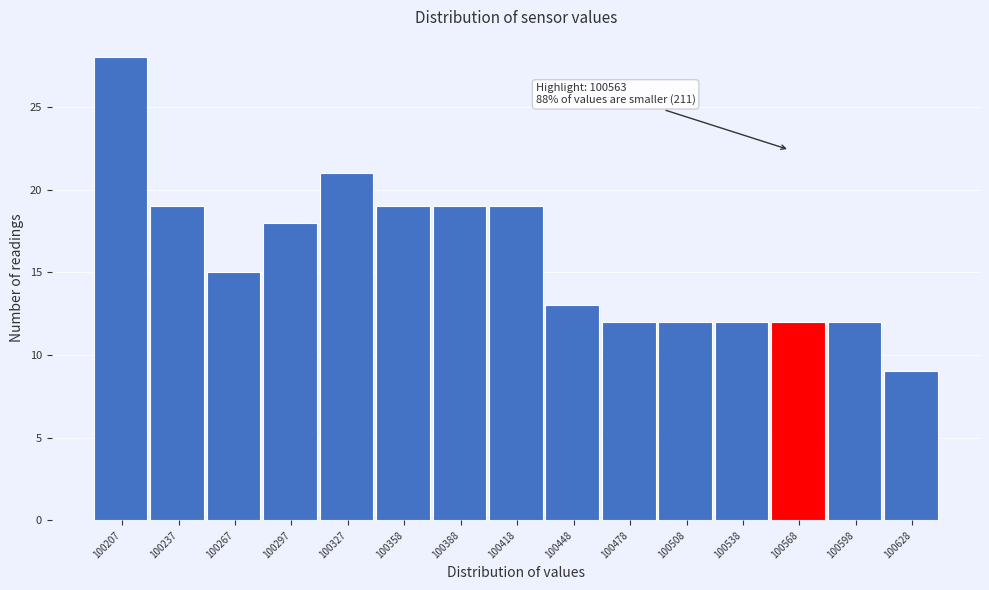

Which range on the x-axis has the tallest bar?

100190 to 100220